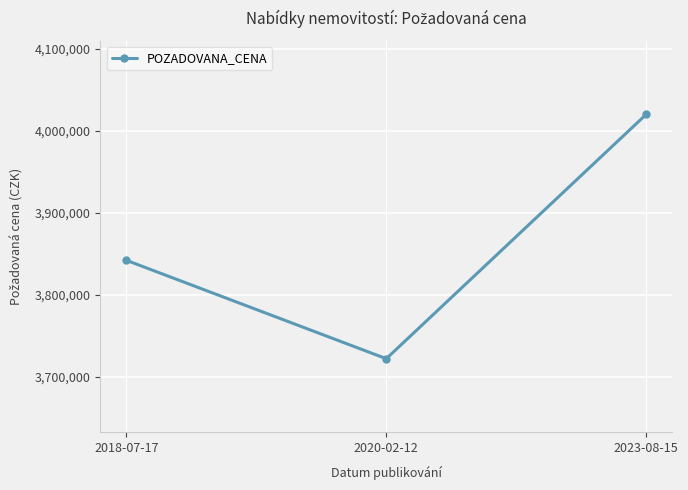

List the labels in order of value, smallest first.

2020-02-12, 2018-07-17, 2023-08-15